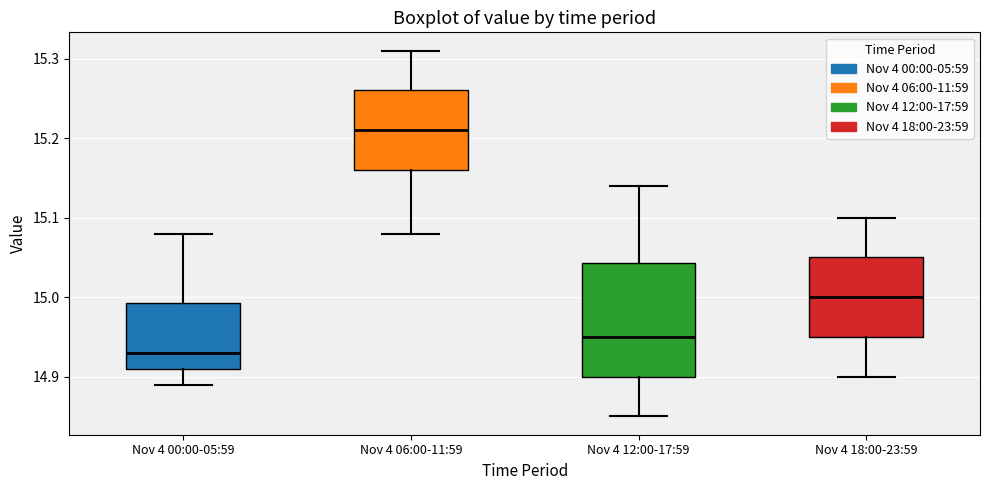

Reading left to right, transcribe this box plot: for each box, give where its median line is, the range the box spans, and where its two whiskers end, as read against the y-axis. The values are not printed on the chart, so give them approximately, as read against the axis.

Nov 4 00:00-05:59: median 14.93, box 14.91 to 14.99, whiskers 14.89 to 15.08
Nov 4 06:00-11:59: median 15.21, box 15.16 to 15.26, whiskers 15.08 to 15.31
Nov 4 12:00-17:59: median 14.95, box 14.90 to 15.04, whiskers 14.85 to 15.14
Nov 4 18:00-23:59: median 15.00, box 14.95 to 15.05, whiskers 14.90 to 15.10